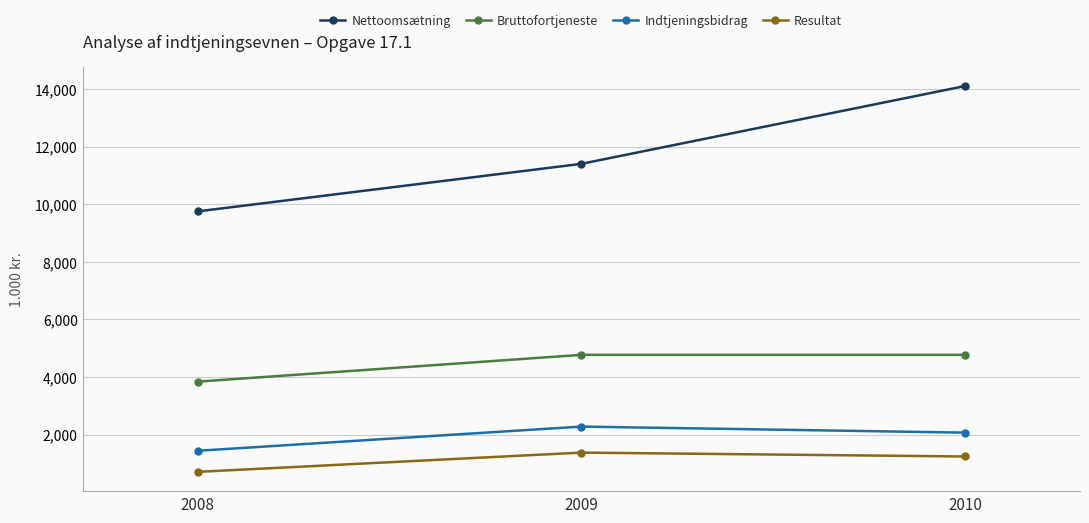

The value of Bruttofortjeneste at 2010 is 7501.7. True or false?

False